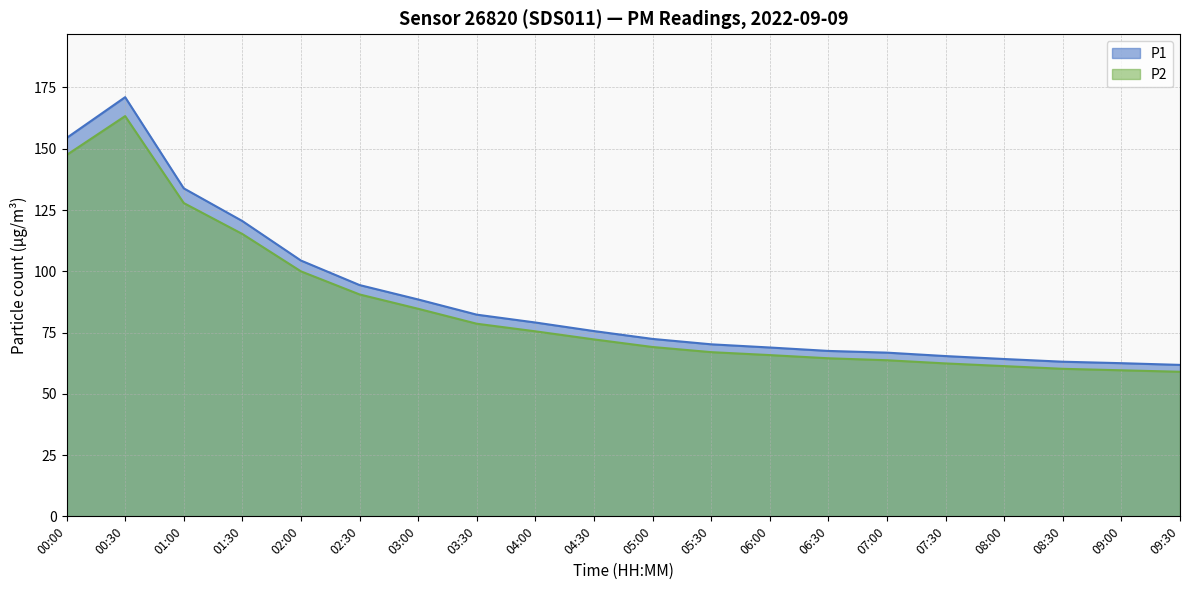

Reading left to right, what are all the values shown in this chart?

P1: 00:00=154.4	00:30=171.1	01:00=133.8	01:30=120.5	02:00=104.4	02:30=94.4	03:00=88.5	03:30=82.3	04:00=79.1	04:30=75.6	05:00=72.4	05:30=70.2	06:00=68.9	06:30=67.5	07:00=66.8	07:30=65.4	08:00=64.2	08:30=63.1	09:00=62.5	09:30=61.8
P2: 00:00=147.4	00:30=163.3	01:00=127.8	01:30=115.2	02:00=100.0	02:30=90.5	03:00=84.7	03:30=78.6	04:00=75.5	04:30=72.2	05:00=69.1	05:30=67.0	06:00=65.8	06:30=64.5	07:00=63.7	07:30=62.4	08:00=61.3	08:30=60.2	09:00=59.6	09:30=59.0